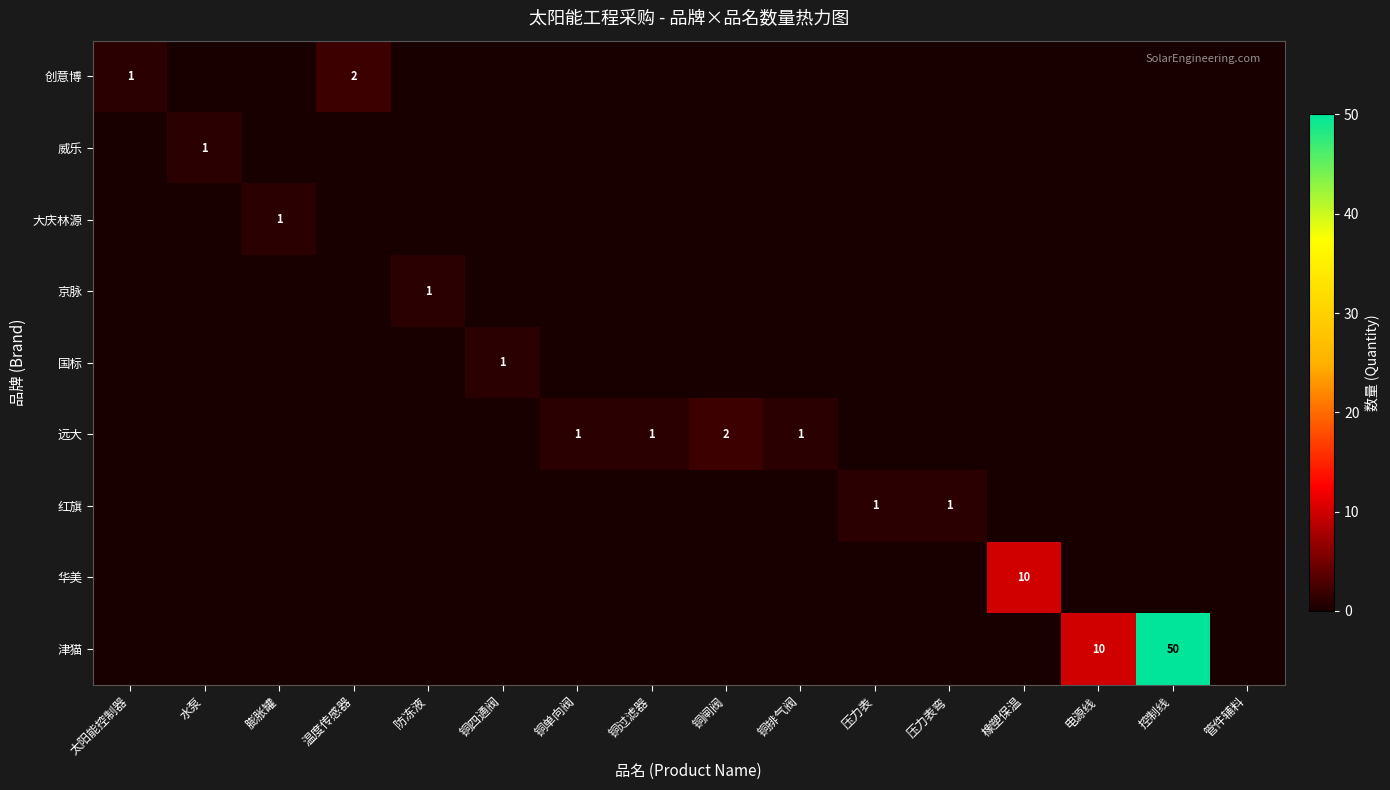

Rank the series at 铜单向阀 from lowest to highest value.

创意博, 威乐, 大庆林源, 京脉, 国标, 红旗, 华美, 津猫, 远大